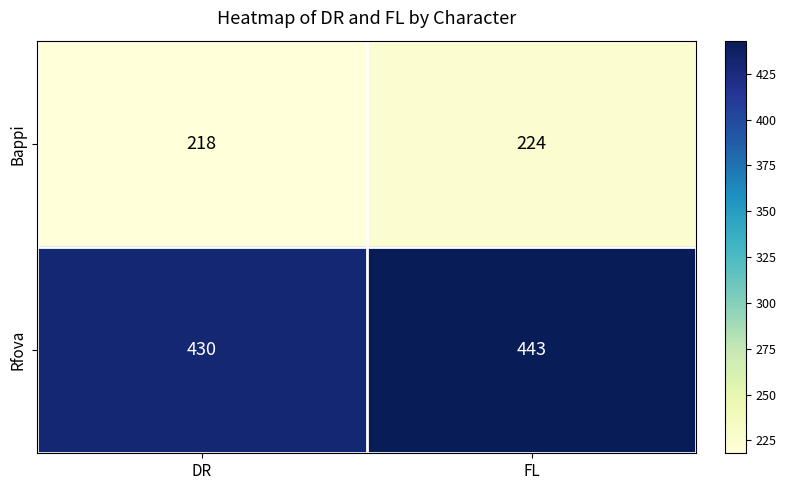

Is it true that Bappi equals 224 at FL?

True